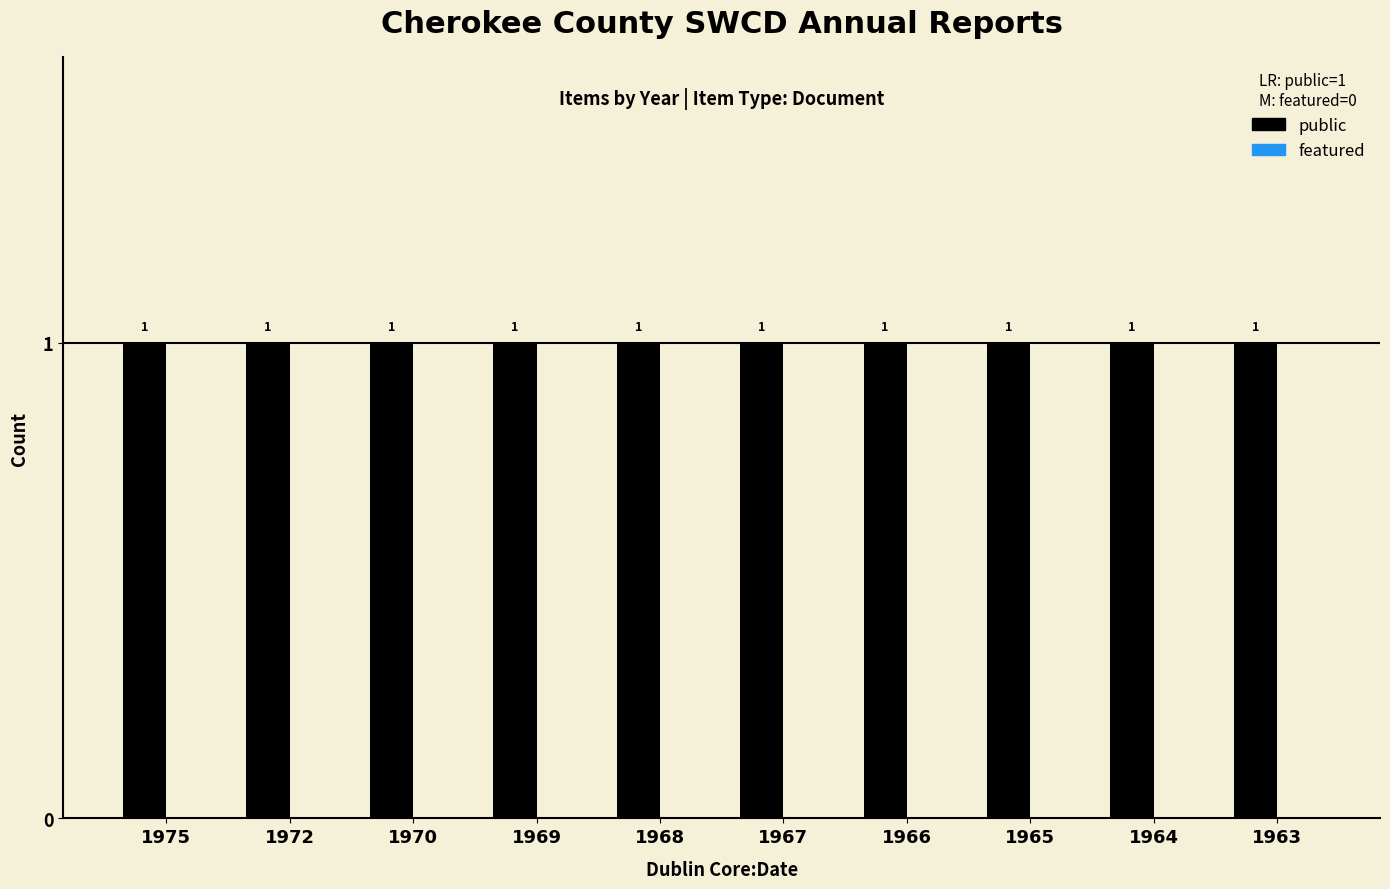

List the labels in order of featured value, smallest first.

1975, 1972, 1970, 1969, 1968, 1967, 1966, 1965, 1964, 1963